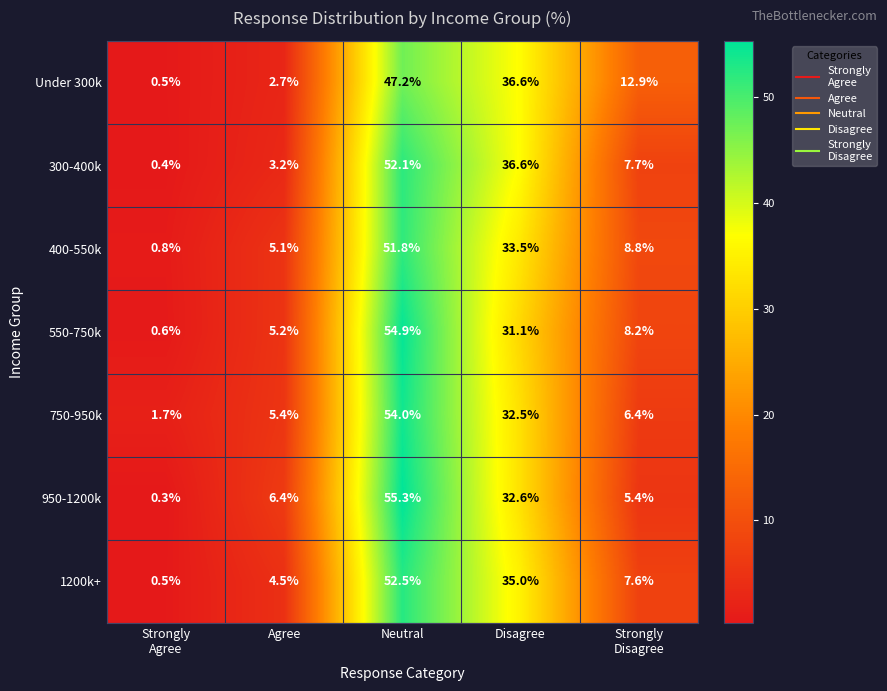

What is the total value across all series at Disagree?

237.9